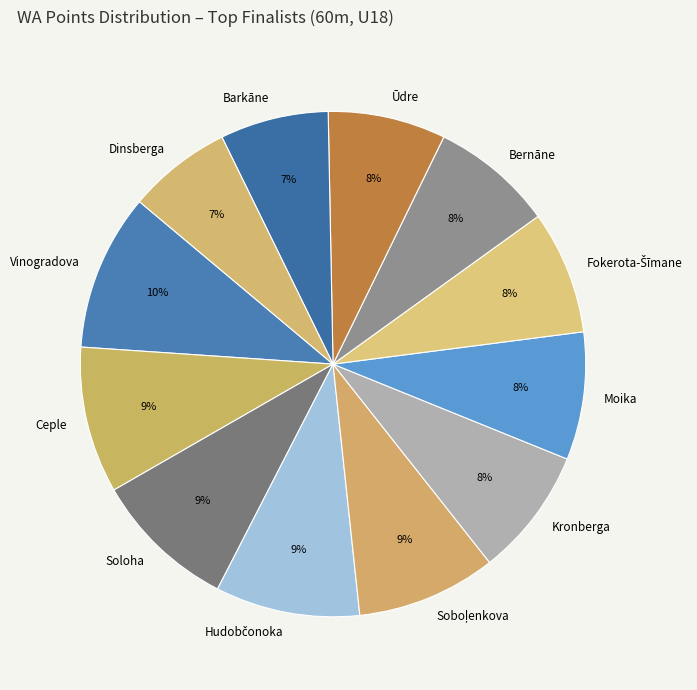

Which has a higher value, Ceple or Vinogradova?

Vinogradova